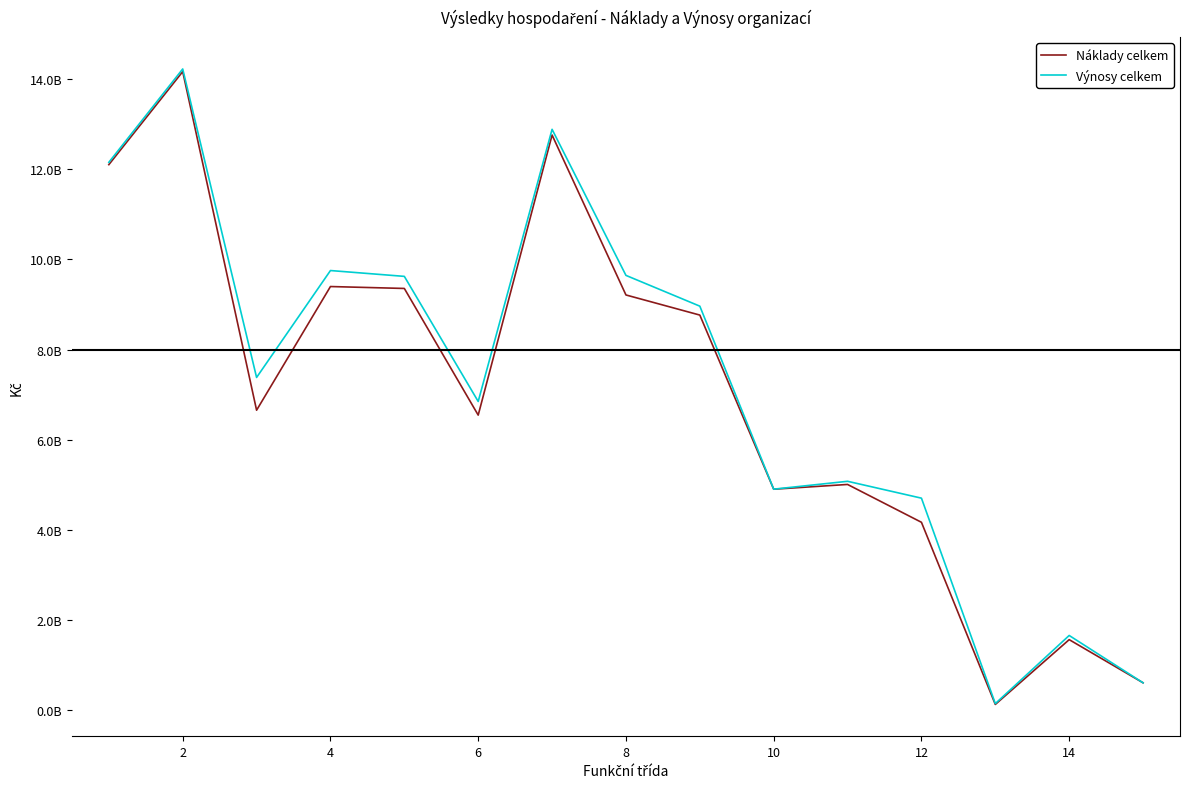

Is this an area chart (filled region under the line)?

No